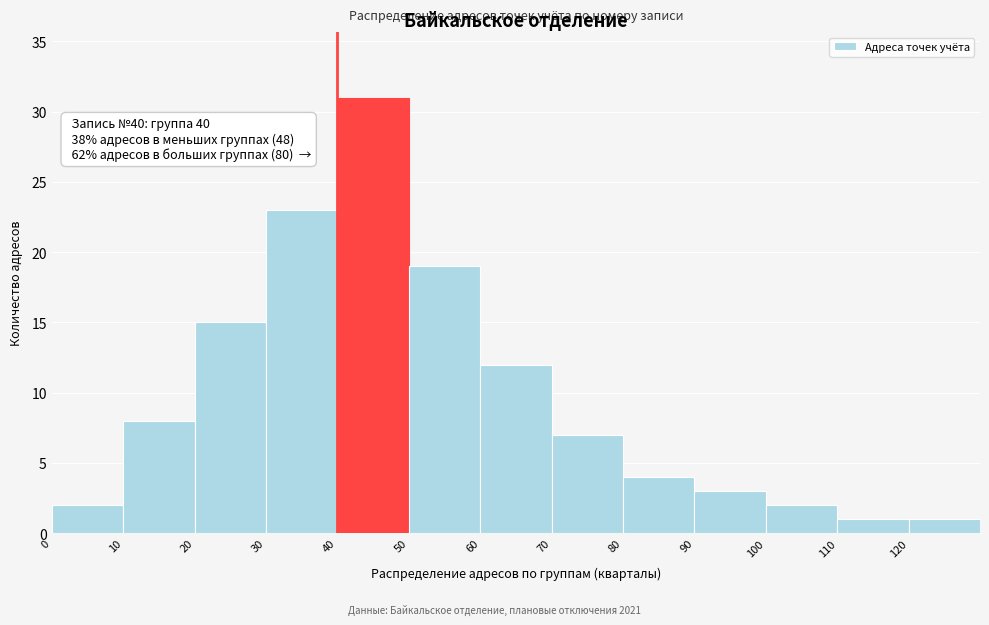

Which range on the x-axis has the tallest bar?

40 to 50